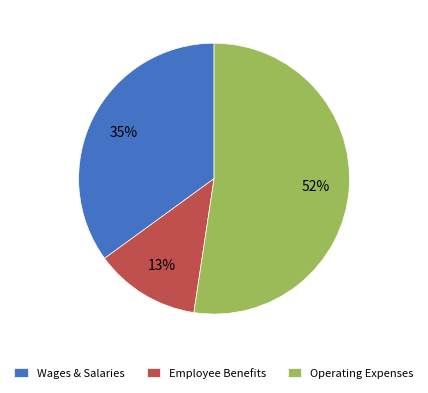

Is the sum of Operating Expenses and Employee Benefits greater than half?

Yes